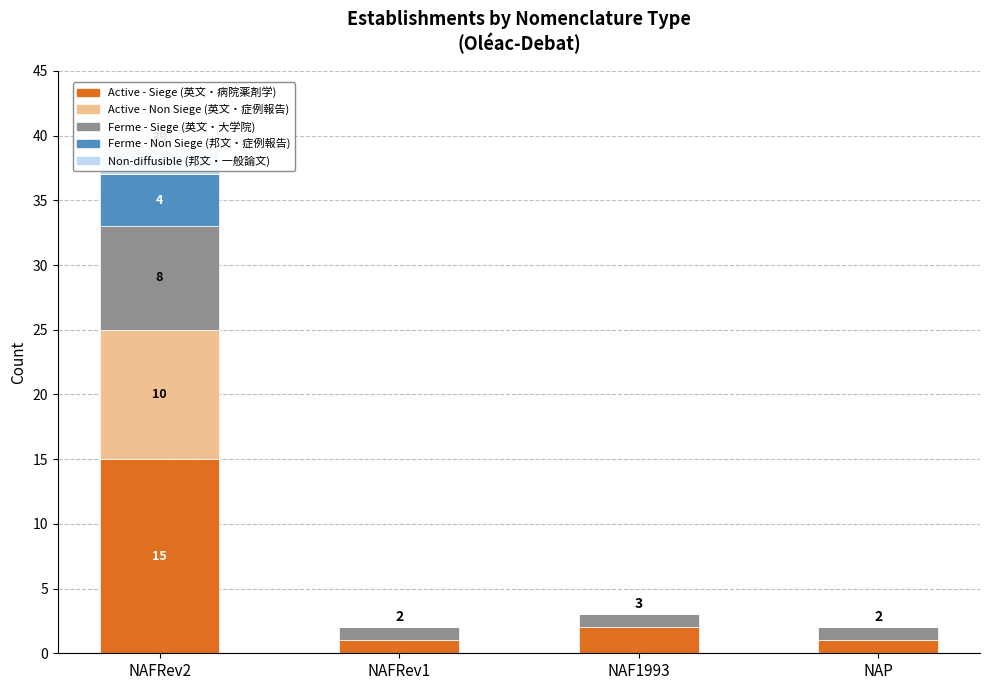

Reading left to right, extract all data points from this chart.

Active - Siege (英文・病院薬剤学): NAFRev2=15	NAFRev1=1	NAF1993=2	NAP=1
Active - Non Siege (英文・症例報告): NAFRev2=10	NAFRev1=0	NAF1993=0	NAP=0
Ferme - Siege (英文・大学院): NAFRev2=8	NAFRev1=1	NAF1993=1	NAP=1
Ferme - Non Siege (邦文・症例報告): NAFRev2=4	NAFRev1=0	NAF1993=0	NAP=0
Non-diffusible (邦文・一般論文): NAFRev2=2	NAFRev1=0	NAF1993=0	NAP=0